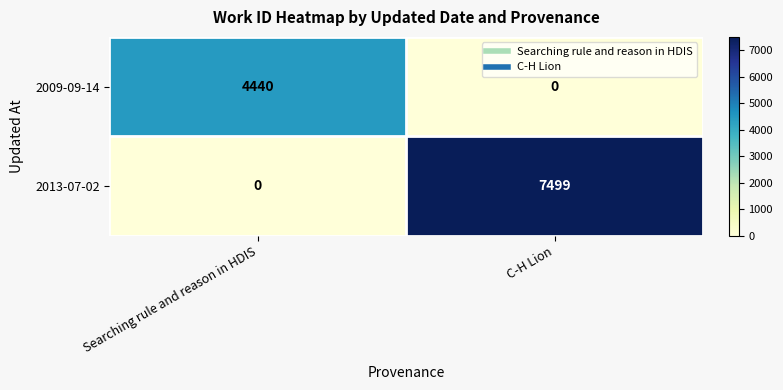

What is the sum of the 2009-09-14 values at Searching rule and reason in HDIS and C-H Lion?

4440